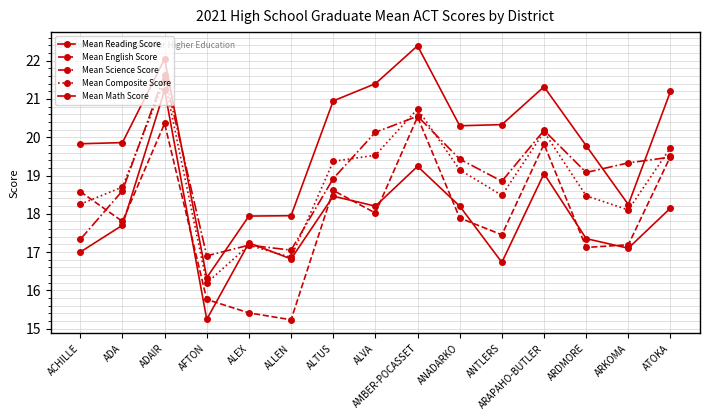

Is the value of Mean English Score at ANTLERS greater than the value of Mean Math Score at ARDMORE?

Yes